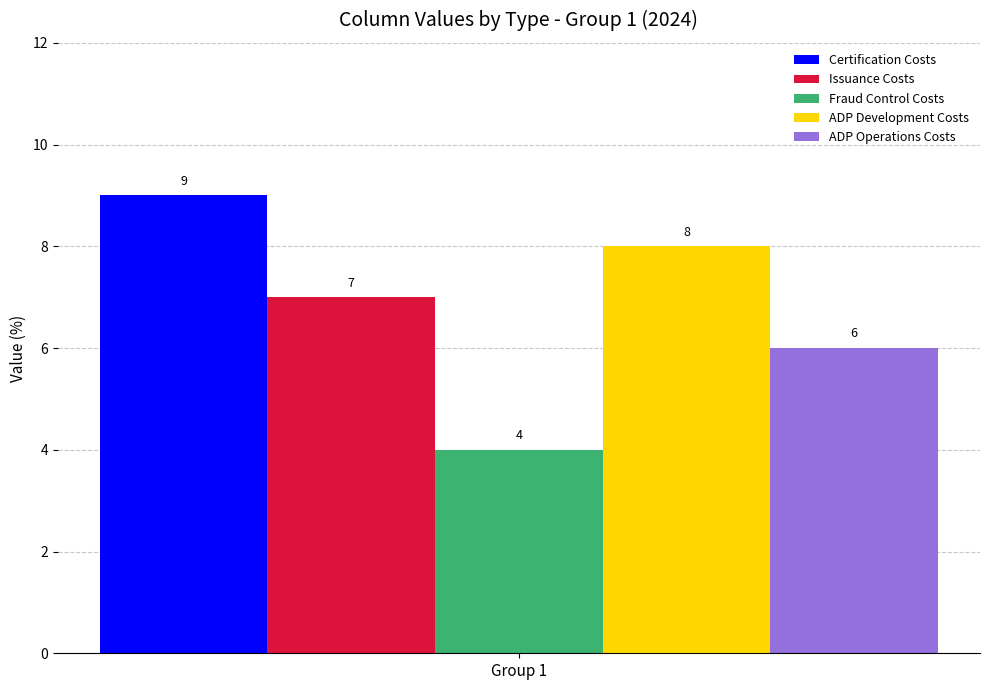

Which series has the widest spread of values?

Certification Costs